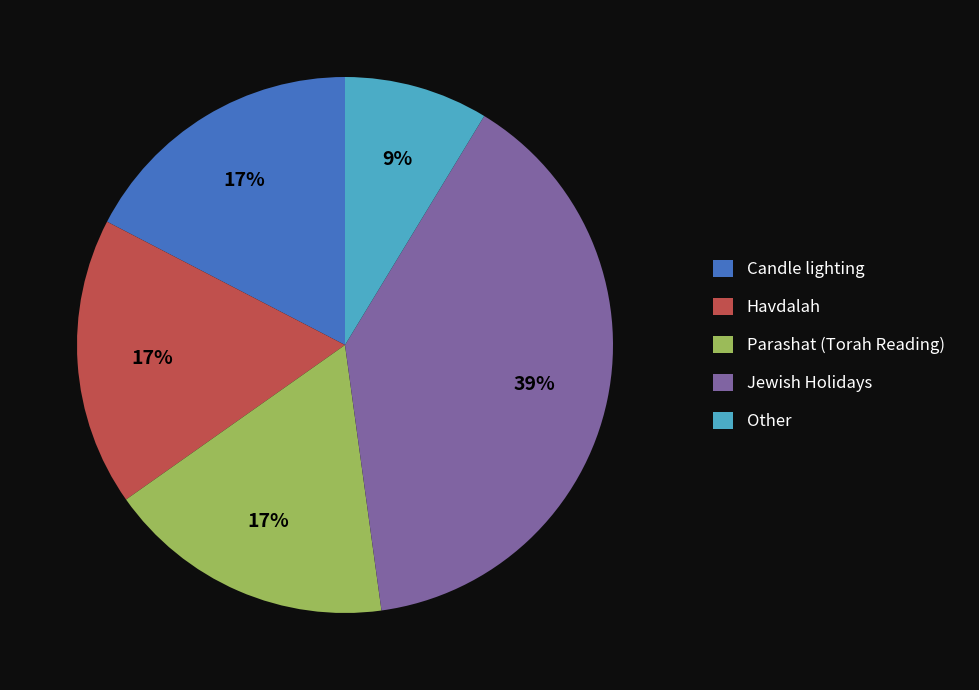

True or false: Candle lighting accounts for 27% of the total.

False